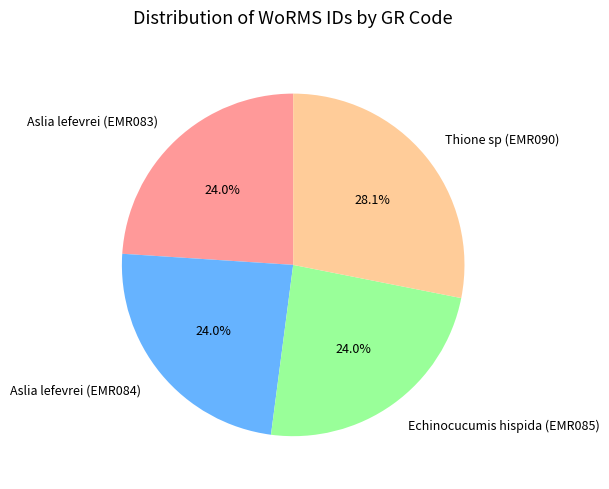

To the nearest percent, what is the difference between the Thione sp (EMR090) and Aslia lefevrei (EMR084) slice percentages?

4%